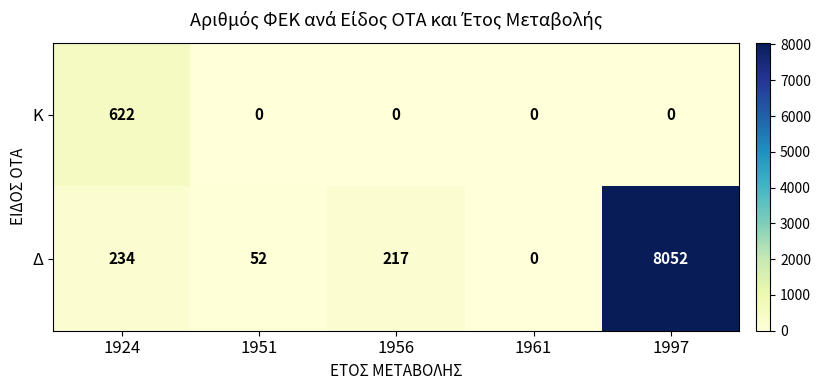

Which category has the highest value across all series?

1997